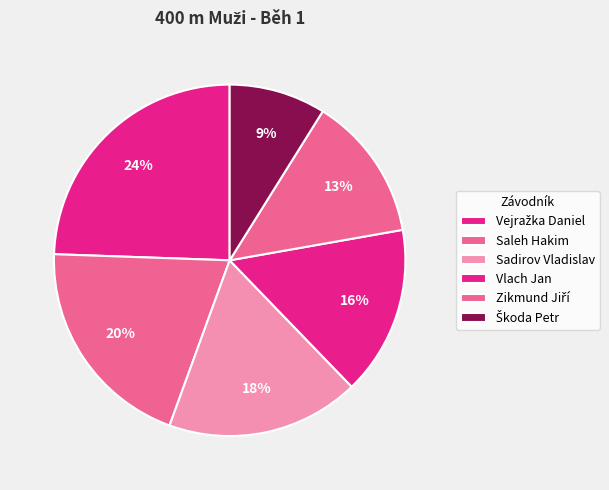

Count the number of slices in the pie.

6